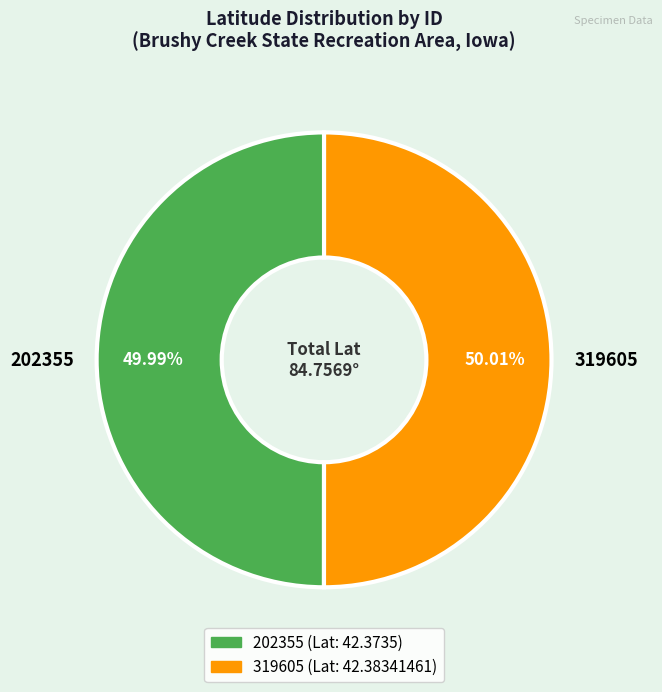

Count the number of slices in the pie.

2